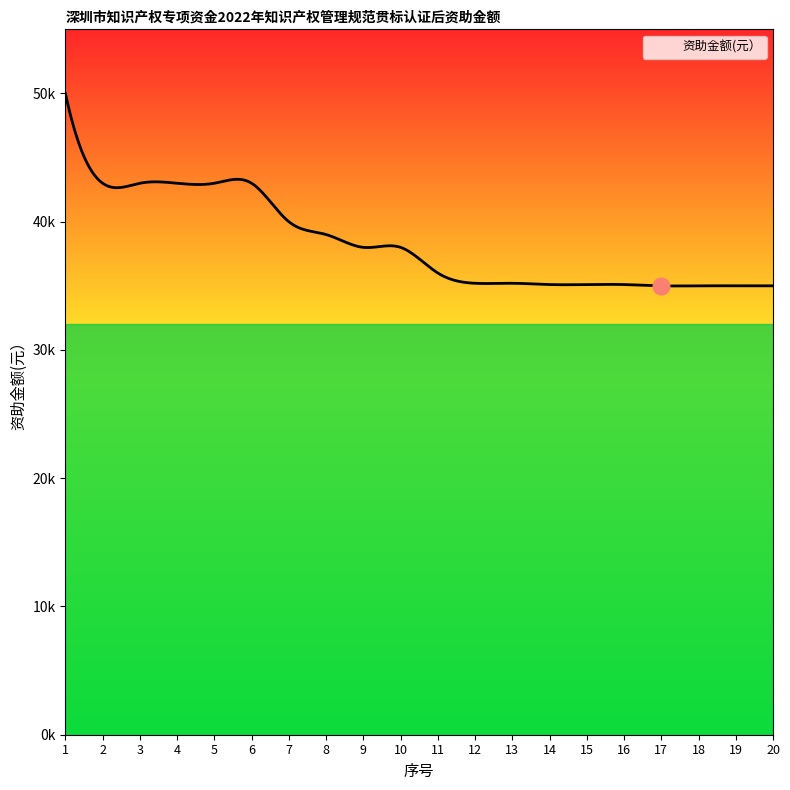

True or false: there are more than 1 points higher than both neighbors.

True